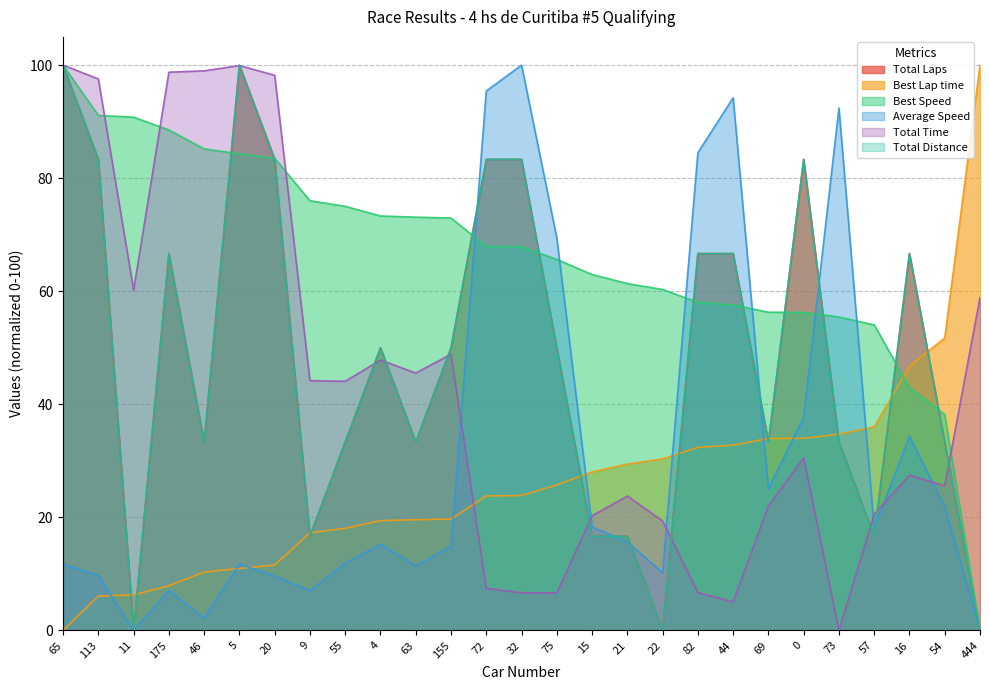

At 15, list the series in order from largest to smallest.

Best Speed, Best Lap time, Total Time, Average Speed, Total Laps, Total Distance